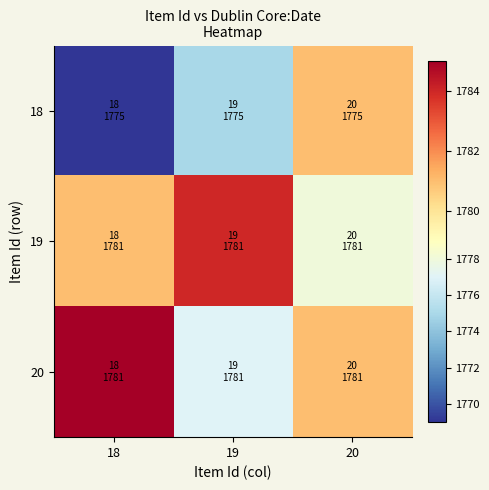

What is the maximum value shown in the chart?

1785